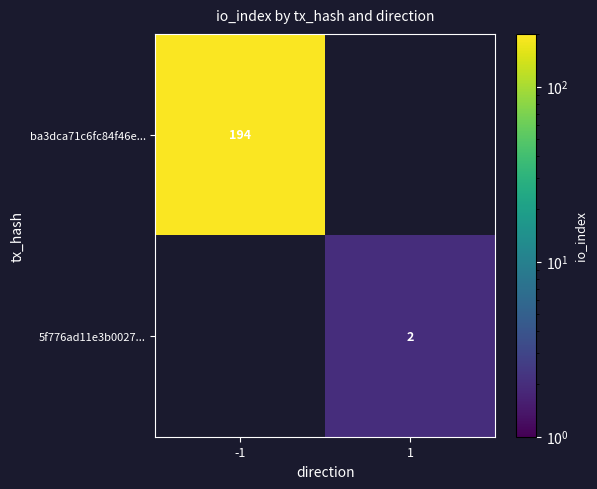

True or false: ba3dca71c6fc84f46e... has a value of 194 at -1.

True